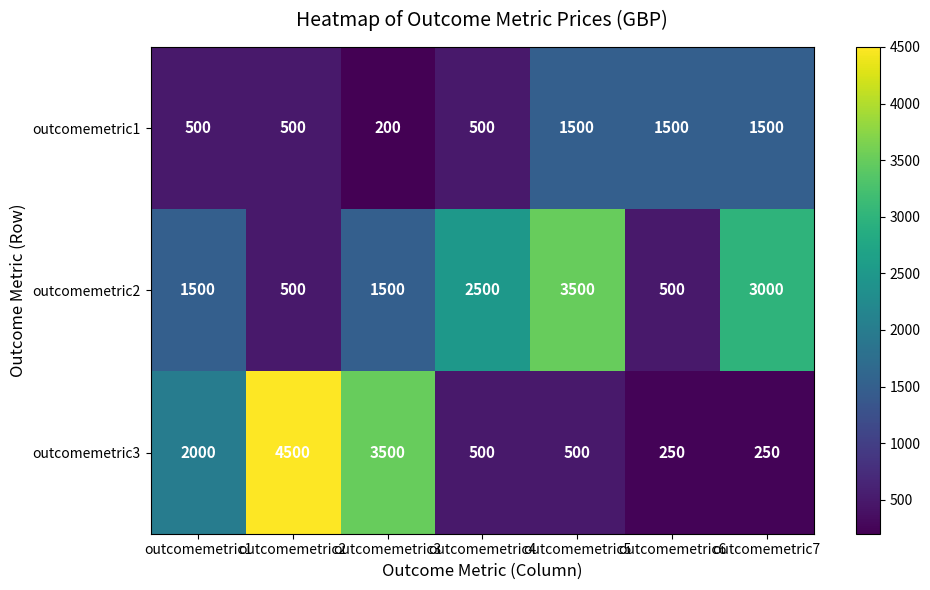

What is the maximum value shown in the chart?

4500